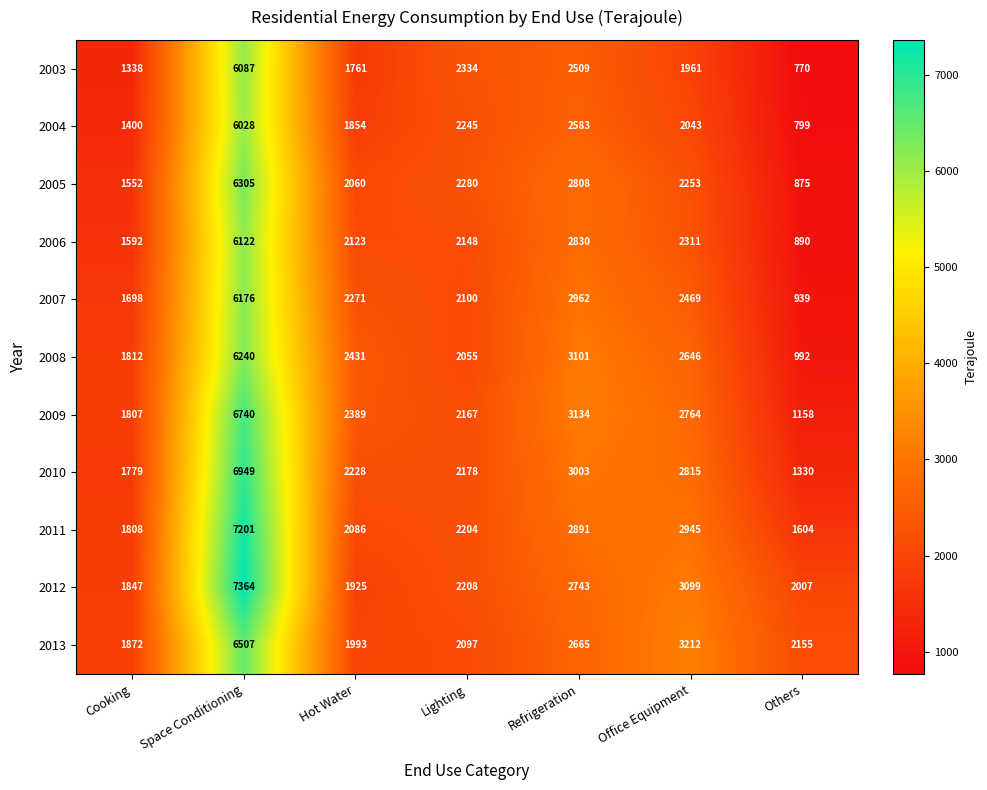

Rank the series at Space Conditioning from highest to lowest value.

2012, 2011, 2010, 2009, 2013, 2005, 2008, 2007, 2006, 2003, 2004